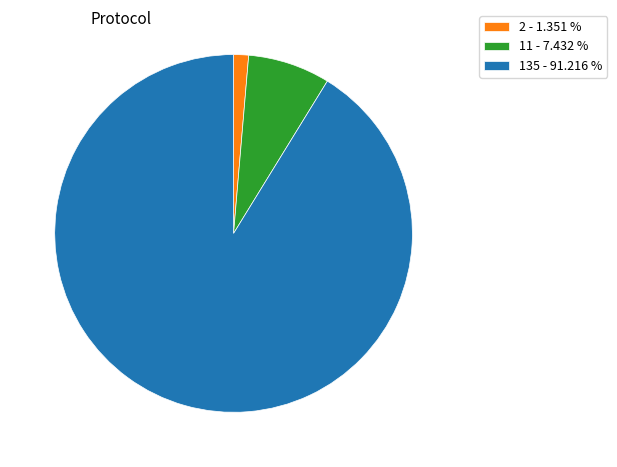

What is the majority slice?

135 - 91.216 %